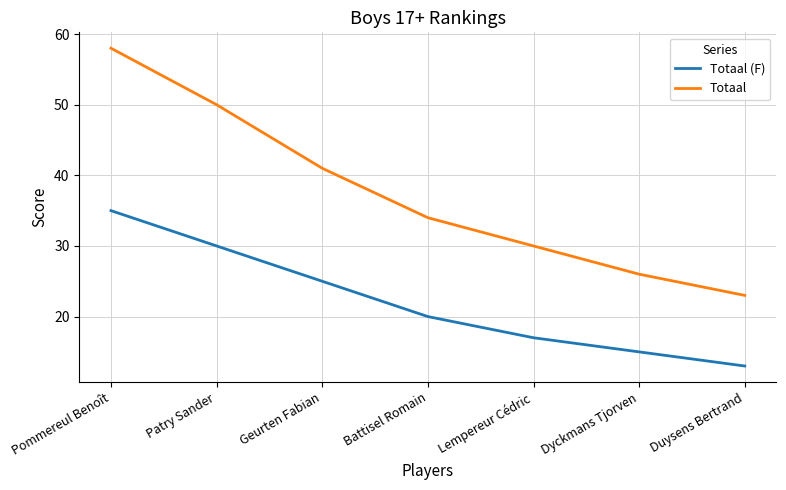

Reading left to right, what are all the values shown in this chart?

Totaal (F): Pommereul Benoît=35	Patry Sander=30	Geurten Fabian=25	Battisel Romain=20	Lempereur Cédric=17	Dyckmans Tjorven=15	Duysens Bertrand=13
Totaal: Pommereul Benoît=58	Patry Sander=50	Geurten Fabian=41	Battisel Romain=34	Lempereur Cédric=30	Dyckmans Tjorven=26	Duysens Bertrand=23